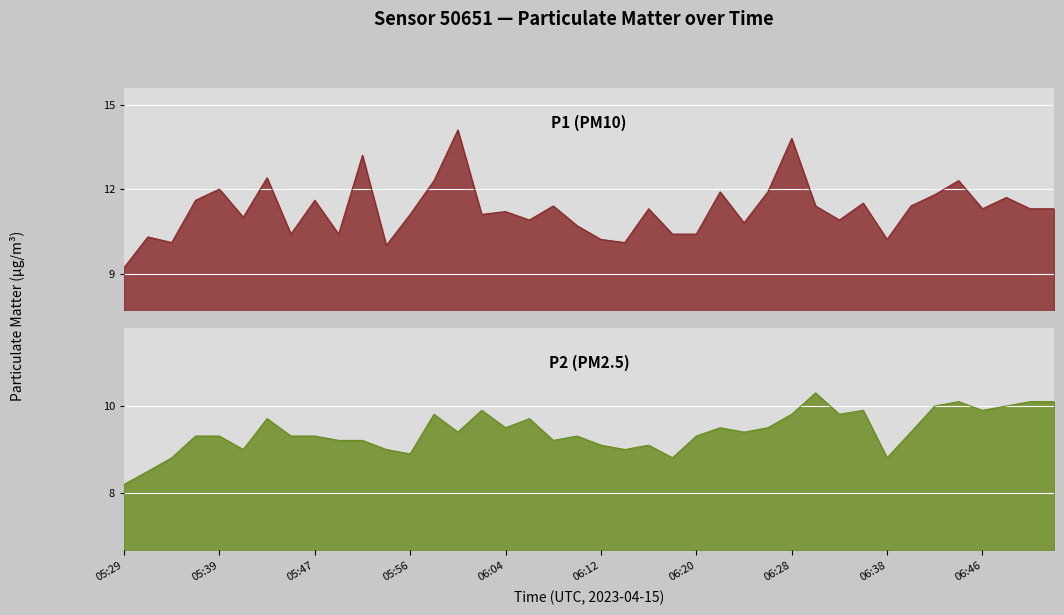

At which label does P1 (PM10) reach its minimum?

05:29